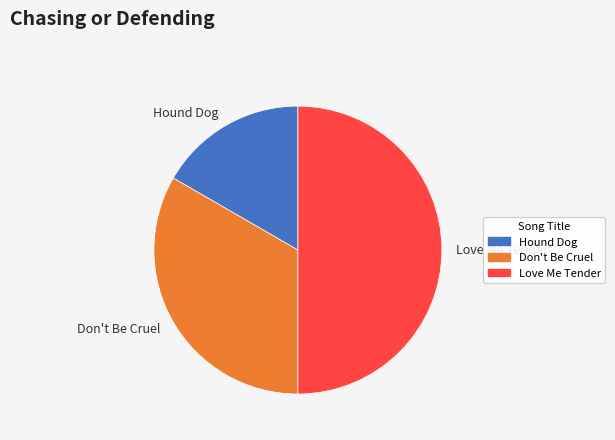

Which category has the smallest portion of the pie?

Hound Dog